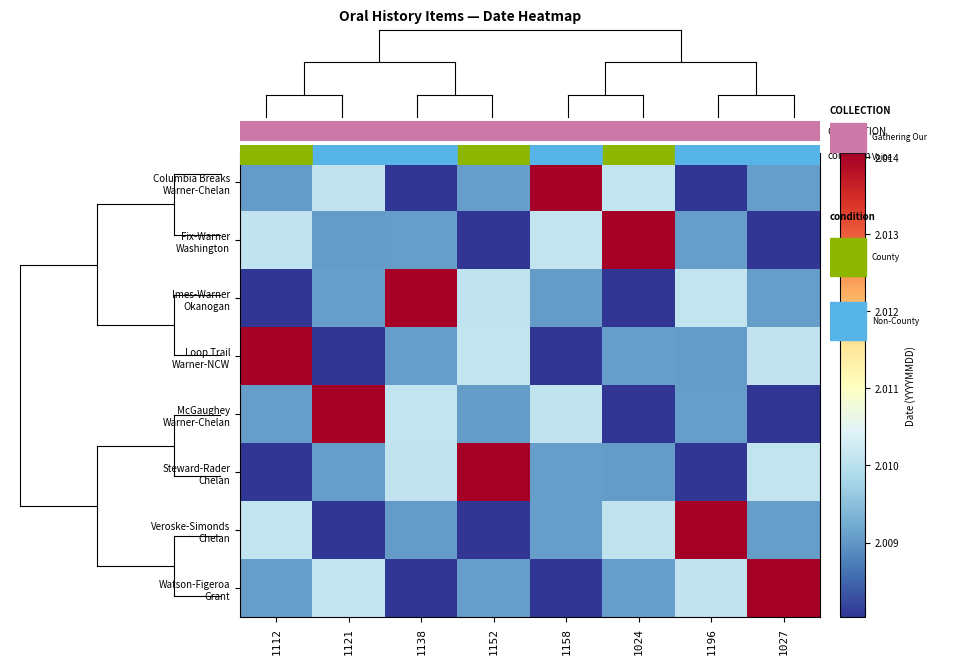

List the series in order of their peak value, highest first.

Columbia Breaks Warner-Chelan, Fix-Warner Washington, Imes-Warner Okanogan, Loop Trail Warner-NCW, McGaughey Warner-Chelan, Steward-Rader Chelan, Veroske-Simonds Chelan, Watson-Figeroa Grant